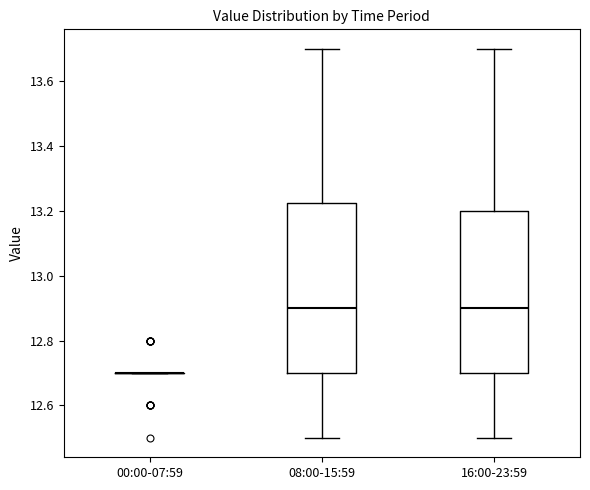

Comparing the boxes themselves (not the whiskers), which one is the tallest?

08:00-15:59